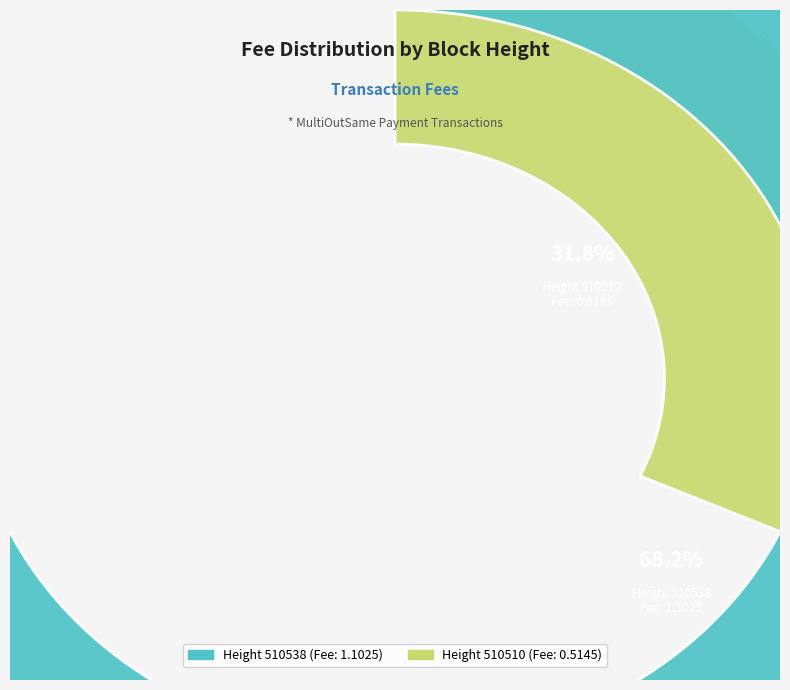

What is the total percentage of 510538 and 510510?

100.0%